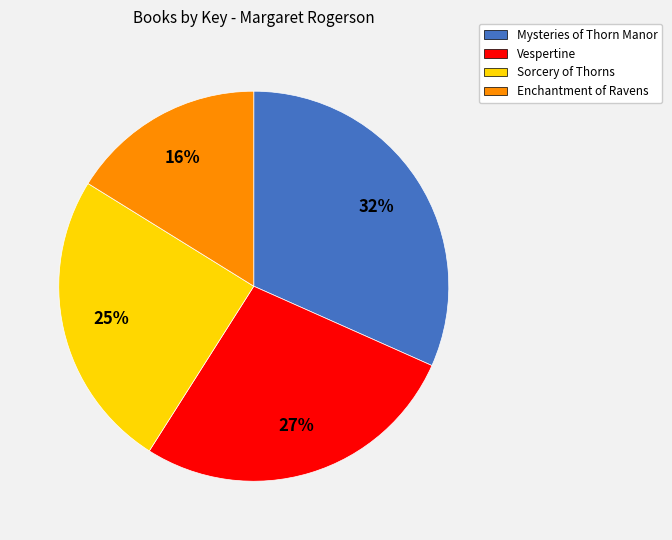

To the nearest percent, what is the combined percentage of Vespertine and Sorcery of Thorns?

52%